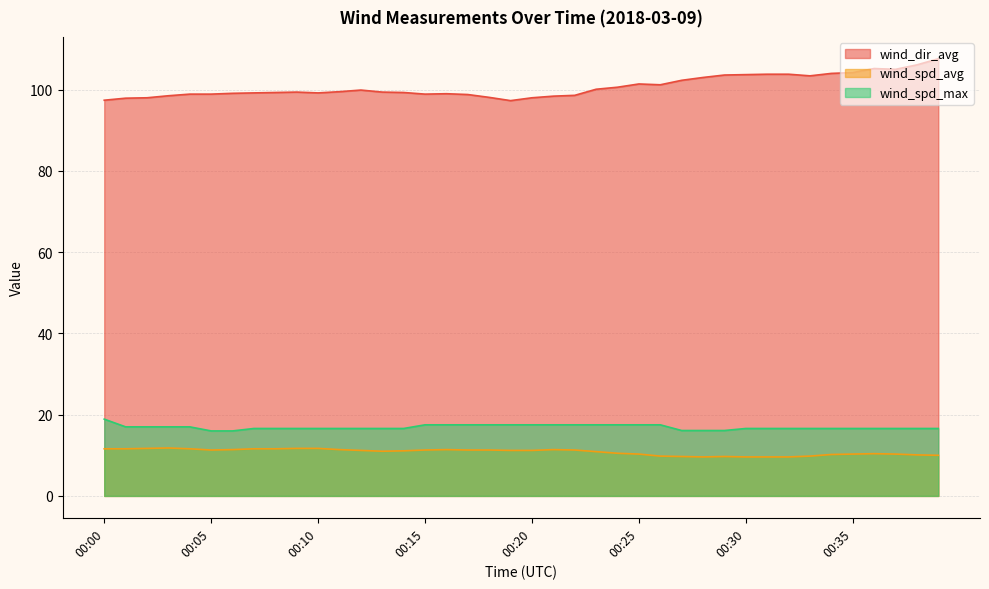

The value of wind_dir_avg at 00:31 is 43.3. True or false?

False